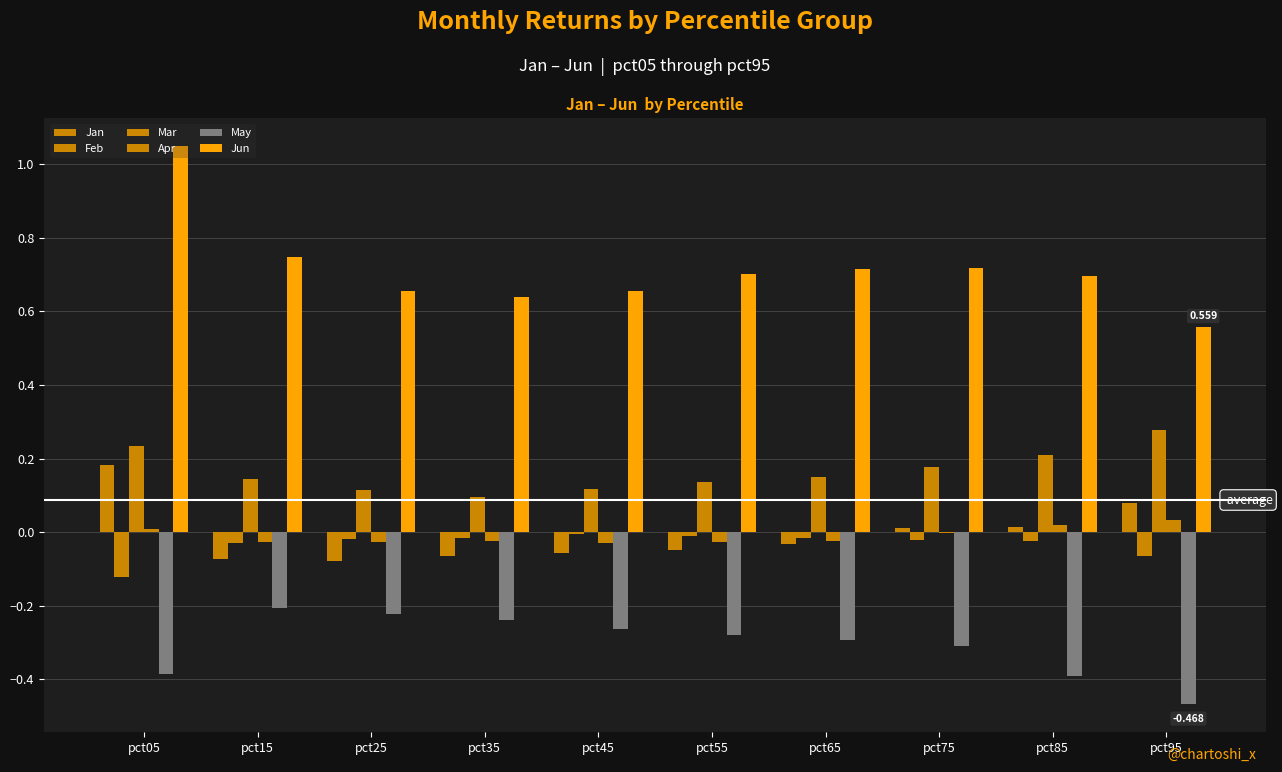

How many groups of bars are there?

10